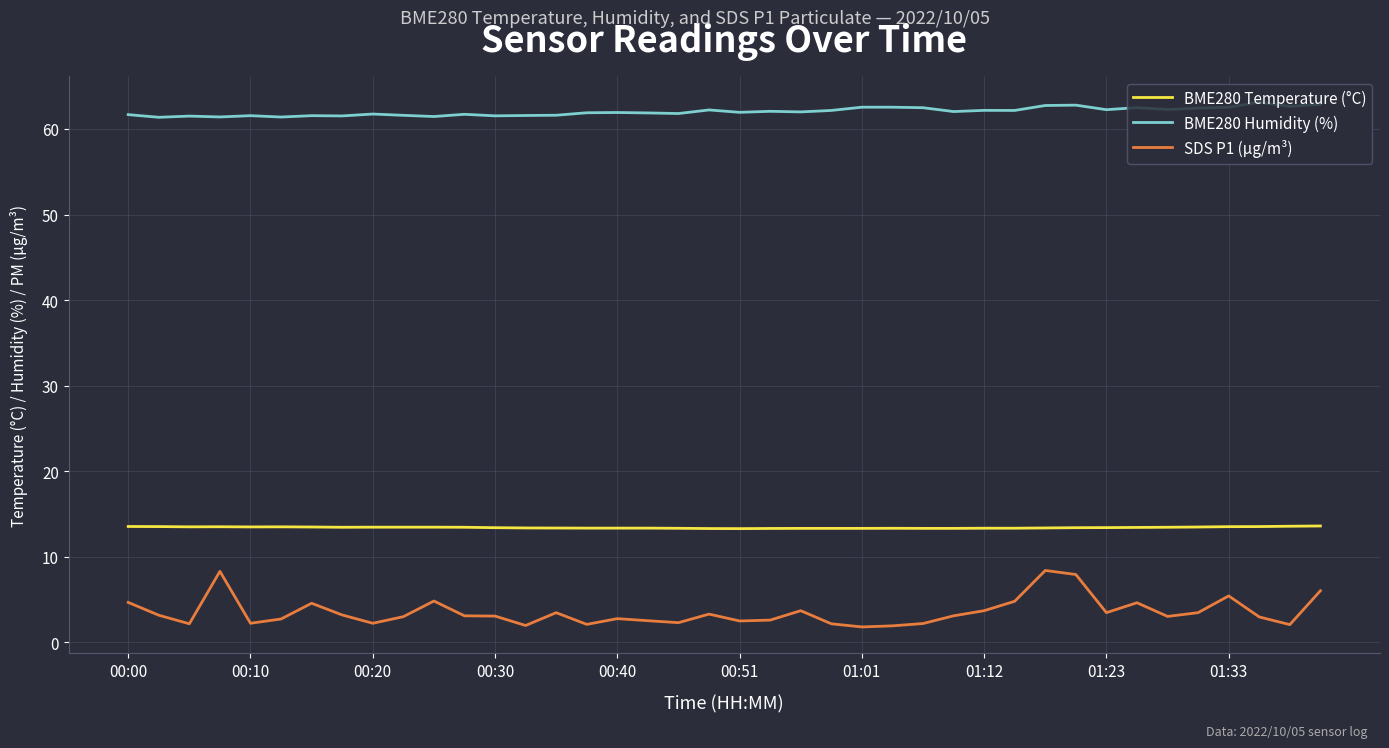

Rank the series by their maximum value, from highest to lowest.

BME280 Humidity (%), BME280 Temperature (°C), SDS P1 (µg/m³)